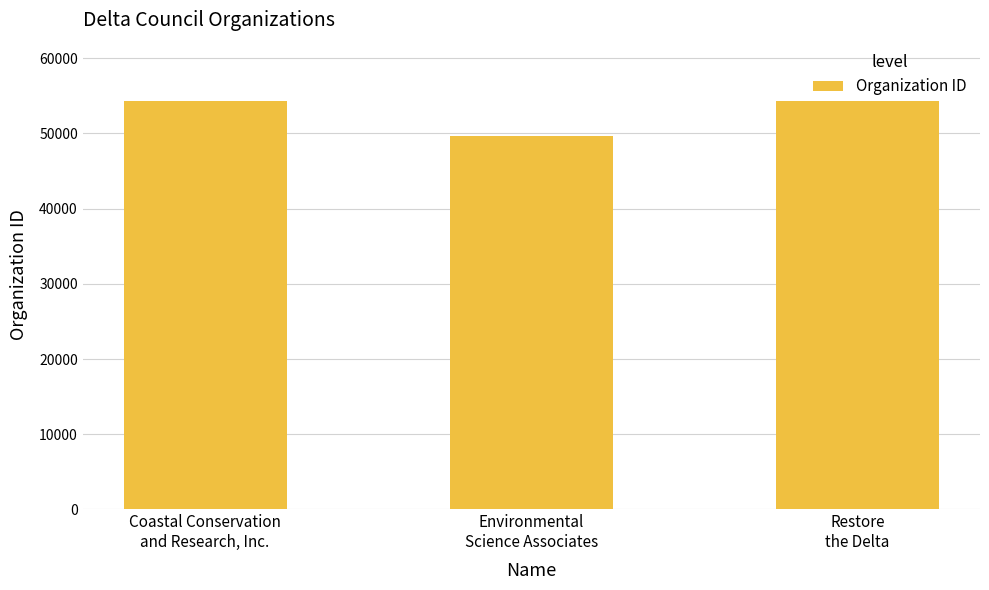

Rank the categories by value from highest to lowest.

Restore
the Delta, Coastal Conservation
and Research, Inc., Environmental
Science Associates